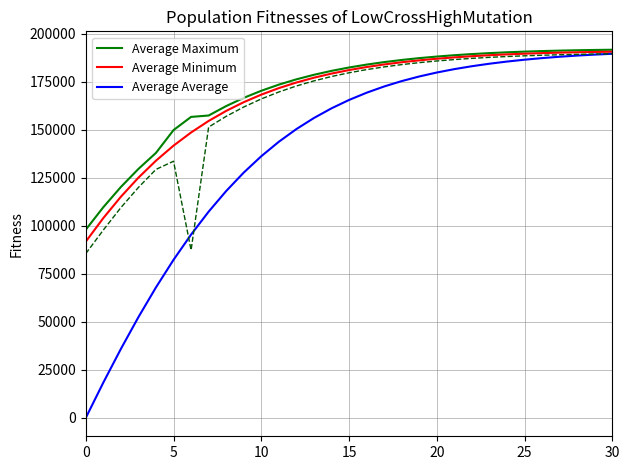

What is the greatest value displayed?

191793.9